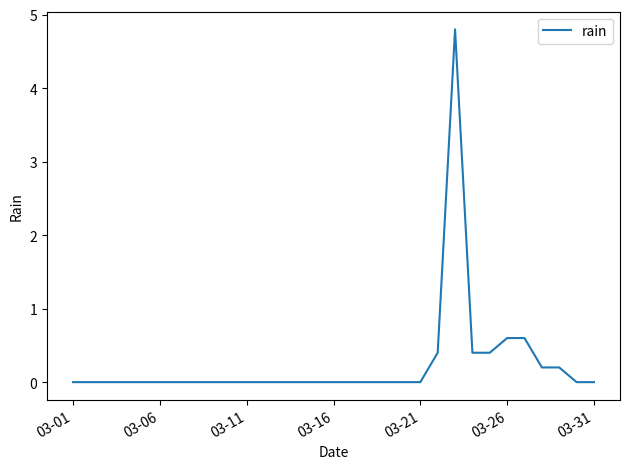

Reading left to right, what are all the values shown in this chart?

0.0	0.0	0.0	0.0	0.0	0.0	0.0	0.0	0.0	0.0	0.0	0.0	0.0	0.0	0.0	0.0	0.0	0.0	0.0	0.0	0.0	0.4	4.8	0.4	0.4	0.6	0.6	0.2	0.2	0.0	0.0